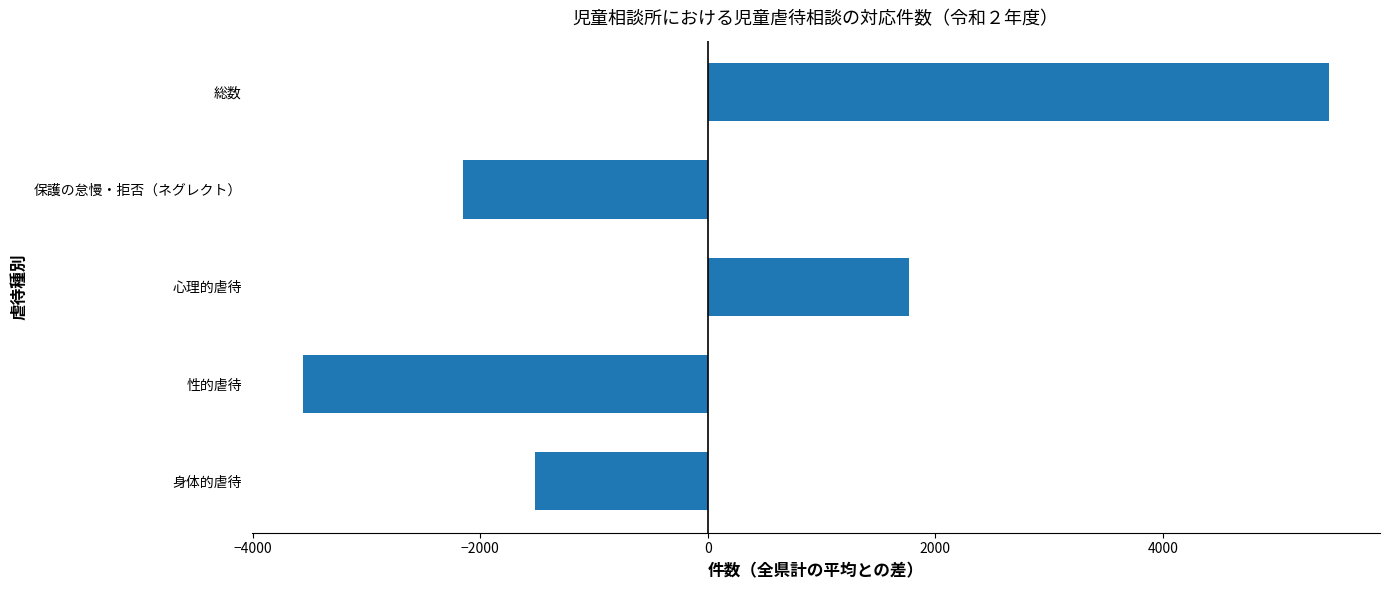

The chart shows a value of 3321.7 at 総数. True or false?

False